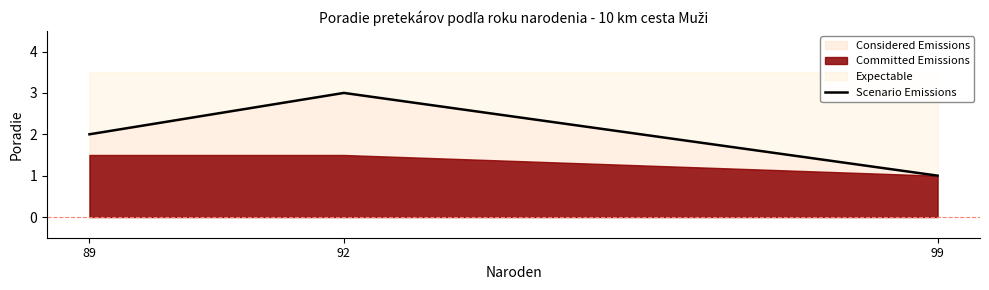

How many data points are less than 2?

1